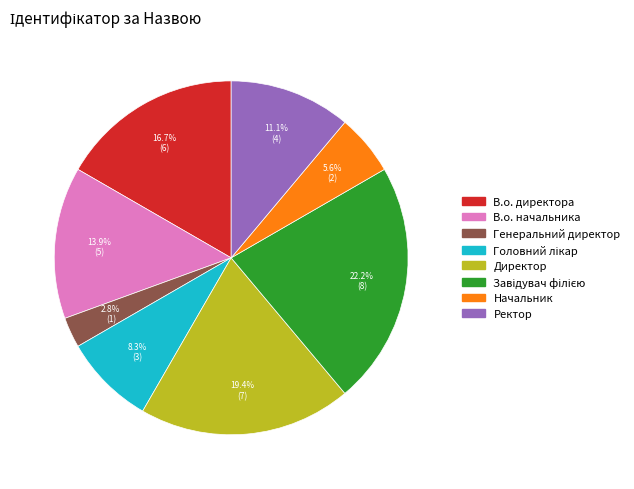

Combined, do В.о. начальника and Ректор account for over 50%?

No